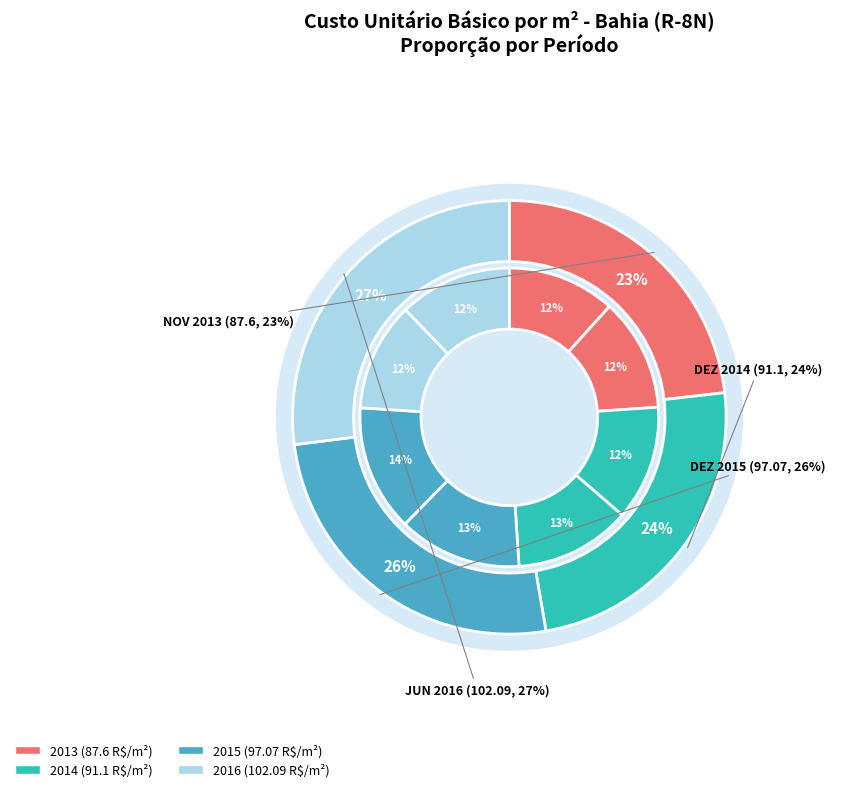

Does any single category account for the majority?

No